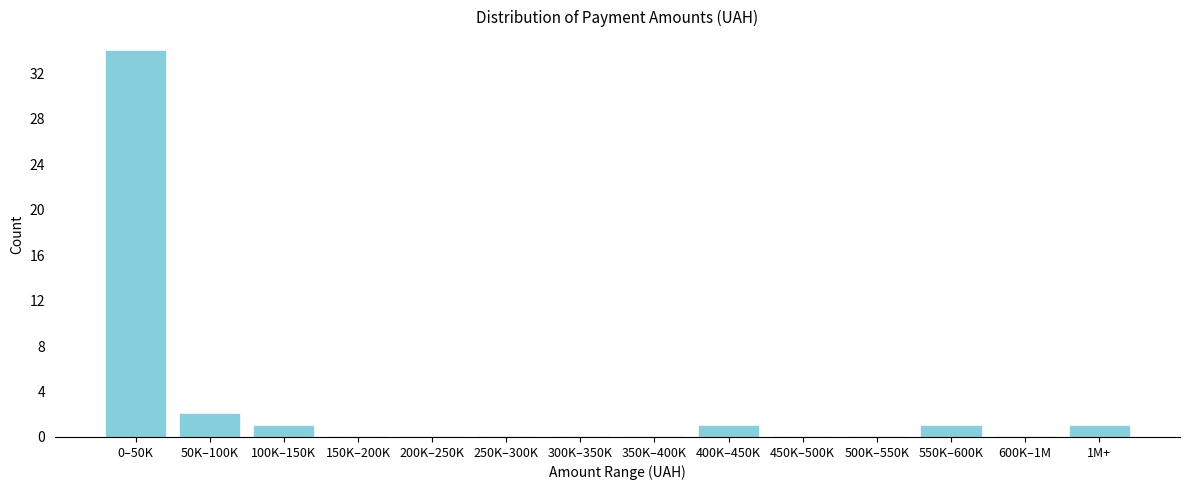

Reading right to left, what are all the values shown in this chart?

1M+=1	600K–1M=0	550K–600K=1	500K–550K=0	450K–500K=0	400K–450K=1	350K–400K=0	300K–350K=0	250K–300K=0	200K–250K=0	150K–200K=0	100K–150K=1	50K–100K=2	0–50K=34